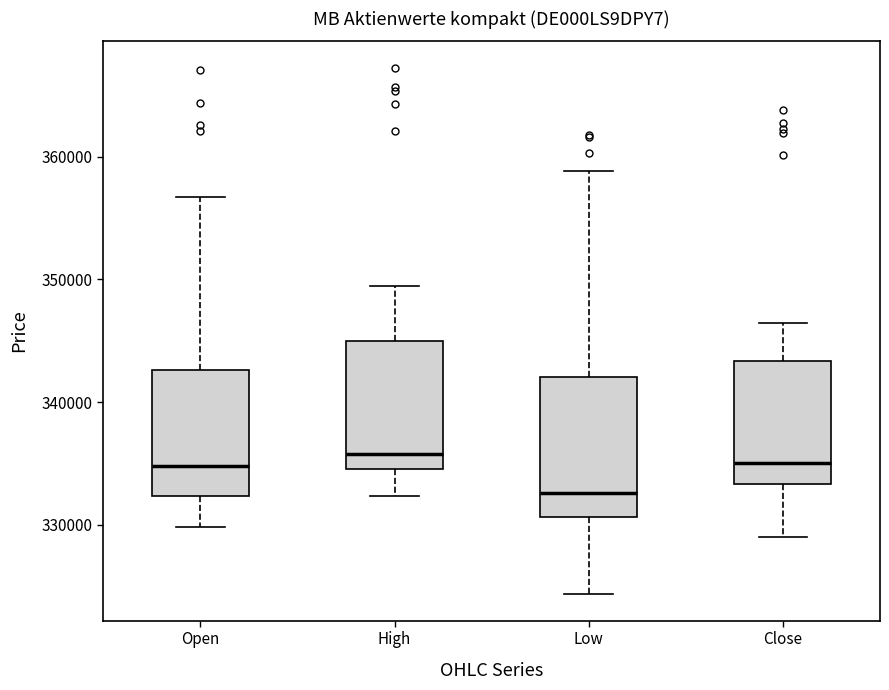

Which box has the lowest median line?

Low